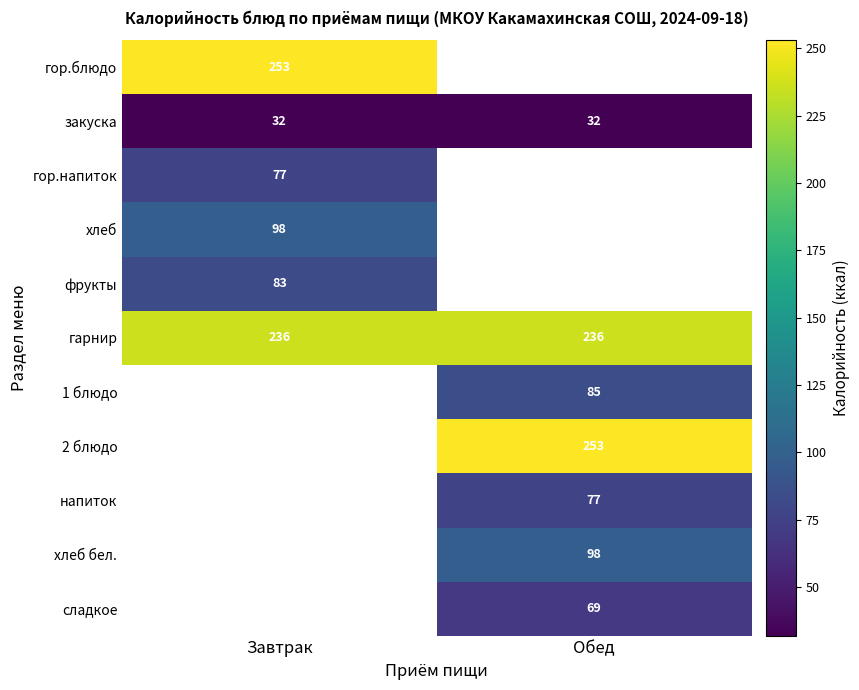

The value of напиток at Обед is 77. True or false?

True